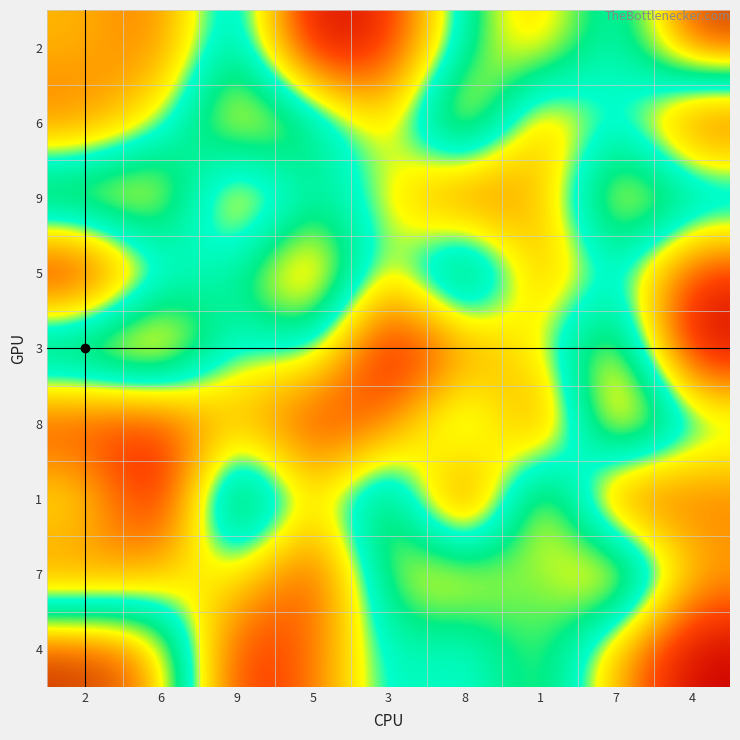

Rank the categories by 2 value from lowest to highest.

5, 3, 6, 2, 7, 8, 9, 1, 4